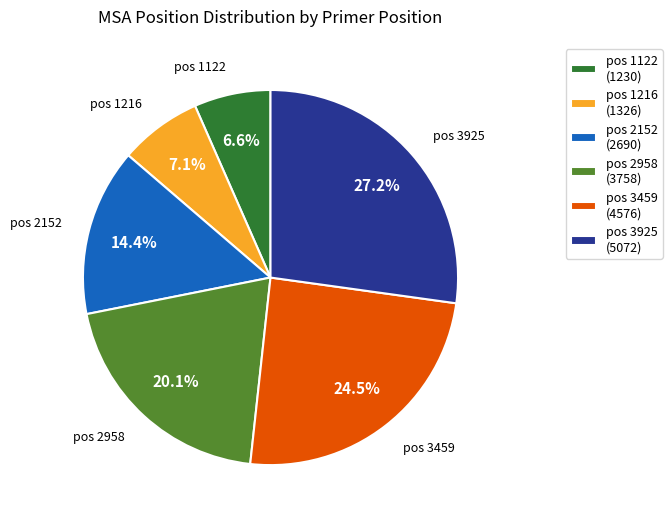

Which slice is the smallest?

pos 1122 (1230)